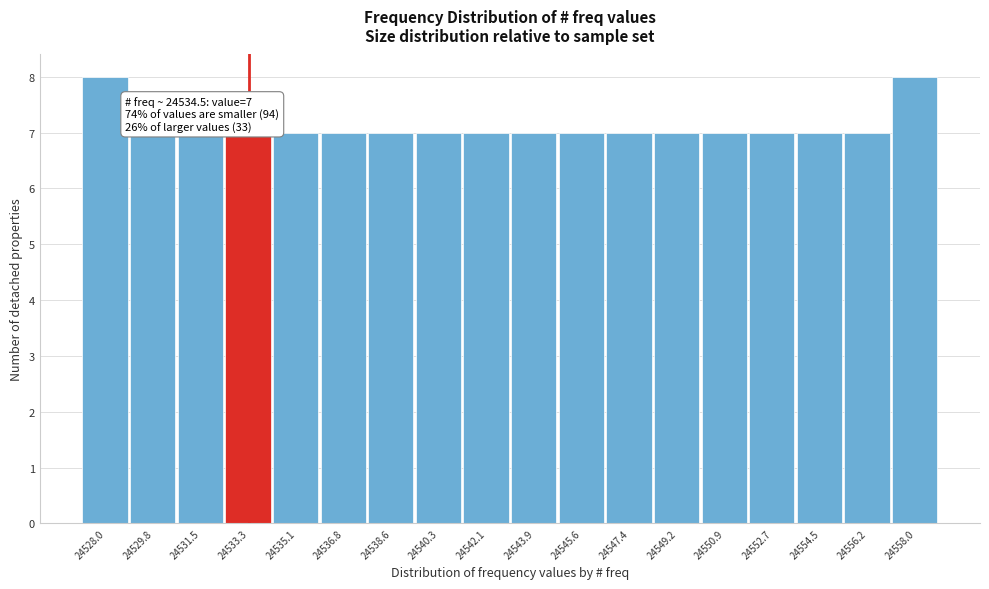

Reading left to right, extract all data points from this chart.

24528.0=8	24529.8=7	24531.5=7	24533.3=7	24535.1=7	24536.8=7	24538.6=7	24540.3=7	24542.1=7	24543.9=7	24545.6=7	24547.4=7	24549.2=7	24550.9=7	24552.7=7	24554.5=7	24556.2=7	24558.0=8